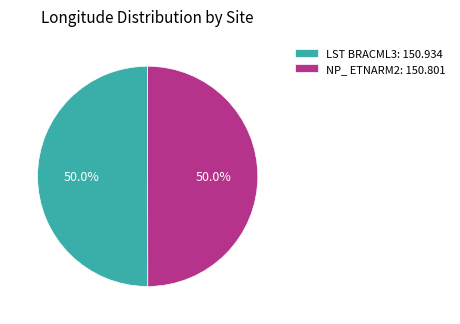

What is the ratio of the value at NP_ ETNARM2 to the value at LST BRACML3?

1.0